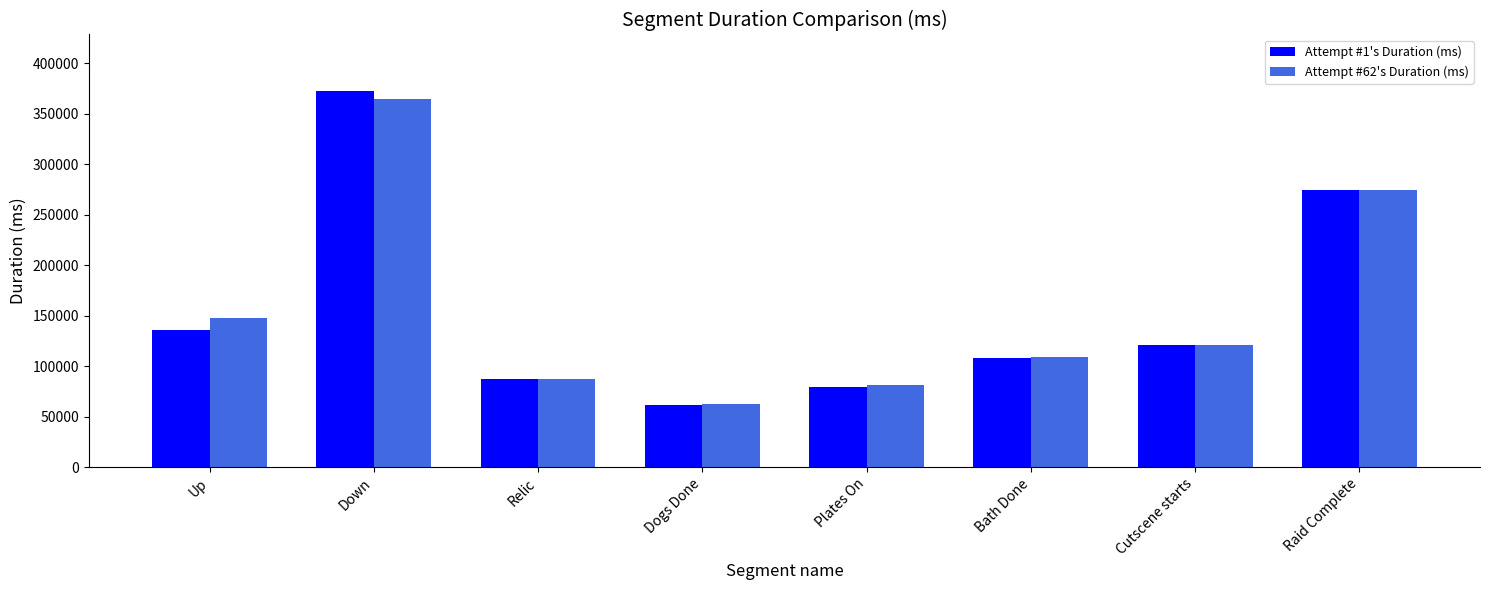

At how many categories does at least one series exceed 102259?

5